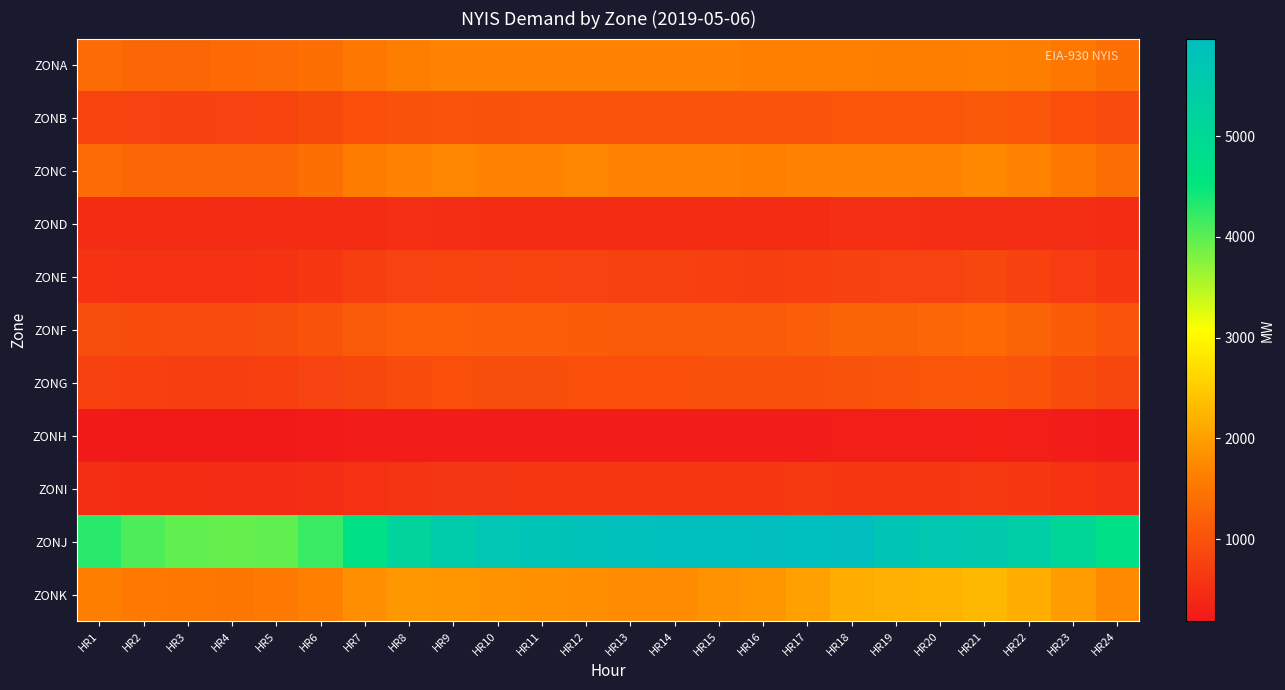

Reading left to right, transcribe all the data shown in this chart.

ZONA: HR1=1347	HR2=1316	HR3=1313	HR4=1317	HR5=1341	HR6=1417	HR7=1535	HR8=1618	HR9=1656	HR10=1672	HR11=1689	HR12=1680	HR13=1677	HR14=1688	HR15=1683	HR16=1652	HR17=1646	HR18=1635	HR19=1632	HR20=1615	HR21=1642	HR22=1614	HR23=1527	HR24=1420
ZONB: HR1=805	HR2=783	HR3=773	HR4=776	HR5=808	HR6=878	HR7=964	HR8=1019	HR9=1024	HR10=1020	HR11=1026	HR12=1036	HR13=1039	HR14=1042	HR15=1041	HR16=1040	HR17=1045	HR18=1054	HR19=1060	HR20=1058	HR21=1091	HR22=1054	HR23=968	HR24=888
ZONC: HR1=1340	HR2=1314	HR3=1304	HR4=1279	HR5=1314	HR6=1416	HR7=1593	HR8=1694	HR9=1705	HR10=1700	HR11=1700	HR12=1703	HR13=1684	HR14=1679	HR15=1657	HR16=1652	HR17=1661	HR18=1665	HR19=1684	HR20=1689	HR21=1729	HR22=1672	HR23=1530	HR24=1406
ZOND: HR1=466	HR2=466	HR3=464	HR4=461	HR5=467	HR6=477	HR7=476	HR8=516	HR9=499	HR10=480	HR11=480	HR12=473	HR13=471	HR14=469	HR15=466	HR16=468	HR17=472	HR18=508	HR19=510	HR20=502	HR21=503	HR22=497	HR23=482	HR24=472
ZONE: HR1=562	HR2=544	HR3=533	HR4=535	HR5=552	HR6=617	HR7=715	HR8=775	HR9=798	HR10=787	HR11=802	HR12=777	HR13=764	HR14=757	HR15=747	HR16=727	HR17=739	HR18=767	HR19=778	HR20=791	HR21=821	HR22=773	HR23=707	HR24=628
ZONF: HR1=935	HR2=912	HR3=908	HR4=909	HR5=937	HR6=1006	HR7=1119	HR8=1187	HR9=1201	HR10=1171	HR11=1163	HR12=1152	HR13=1126	HR14=1115	HR15=1116	HR16=1119	HR17=1165	HR18=1229	HR19=1271	HR20=1291	HR21=1325	HR22=1266	HR23=1149	HR24=1045
ZONG: HR1=765	HR2=736	HR3=722	HR4=718	HR5=735	HR6=785	HR7=861	HR8=927	HR9=962	HR10=947	HR11=943	HR12=957	HR13=969	HR14=976	HR15=992	HR16=993	HR17=999	HR18=1004	HR19=1029	HR20=1049	HR21=1082	HR22=1034	HR23=932	HR24=839
ZONH: HR1=202	HR2=192	HR3=188	HR4=188	HR5=192	HR6=211	HR7=241	HR8=252	HR9=251	HR10=240	HR11=237	HR12=237	HR13=240	HR14=242	HR15=249	HR16=248	HR17=251	HR18=263	HR19=273	HR20=276	HR21=280	HR22=263	HR23=234	HR24=210
ZONI: HR1=495	HR2=477	HR3=462	HR4=439	HR5=450	HR6=484	HR7=539	HR8=592	HR9=608	HR10=611	HR11=619	HR12=618	HR13=619	HR14=619	HR15=623	HR16=632	HR17=642	HR18=636	HR19=634	HR20=638	HR21=648	HR22=618	HR23=567	HR24=518
ZONJ: HR1=4284	HR2=4090	HR3=3974	HR4=3947	HR5=3973	HR6=4193	HR7=4658	HR8=5160	HR9=5496	HR10=5676	HR11=5749	HR12=5817	HR13=5860	HR14=5904	HR15=5903	HR16=5929	HR17=5967	HR18=5930	HR19=5721	HR20=5623	HR21=5574	HR22=5384	HR23=5044	HR24=4671
ZONK: HR1=1631	HR2=1561	HR3=1521	HR4=1517	HR5=1551	HR6=1653	HR7=1804	HR8=1906	HR9=1893	HR10=1864	HR11=1822	HR12=1801	HR13=1786	HR14=1785	HR15=1841	HR16=1883	HR17=2002	HR18=2155	HR19=2187	HR20=2234	HR21=2284	HR22=2161	HR23=1962	HR24=1761